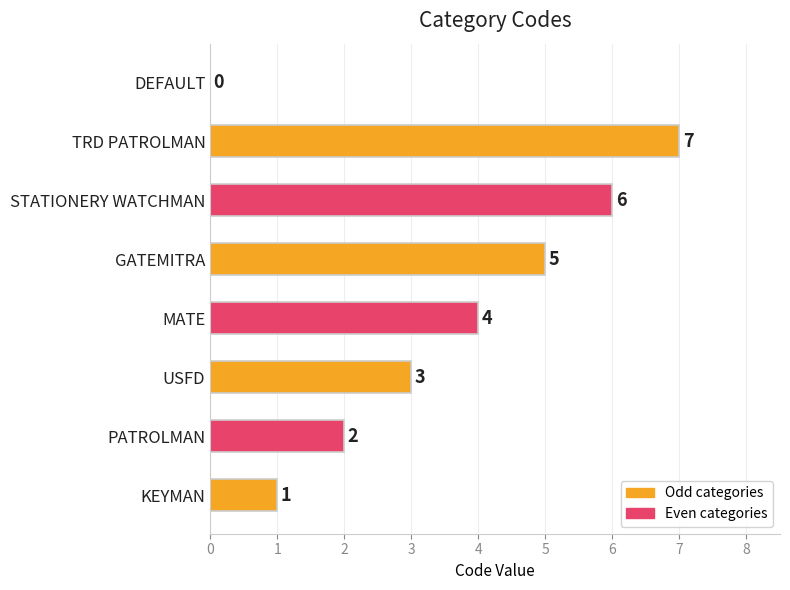

What is the ratio of the value at TRD PATROLMAN to the value at GATEMITRA?

1.4